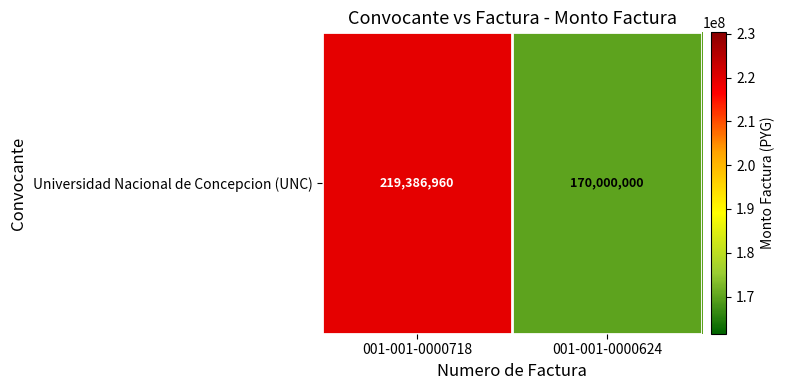

Which category has the lowest value across all series?

001-001-0000624